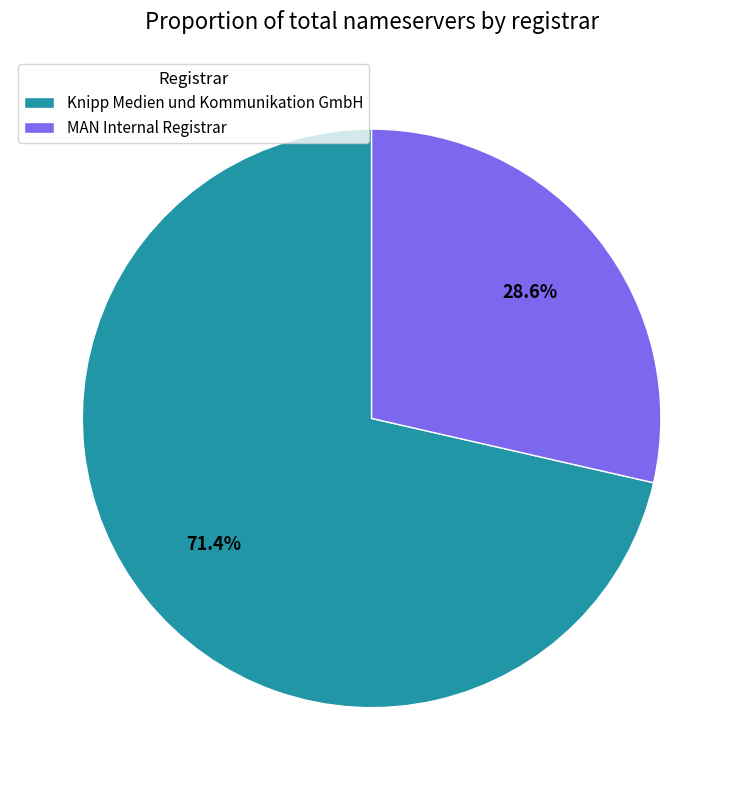

Which category has the biggest portion of the pie?

Knipp Medien und Kommunikation GmbH